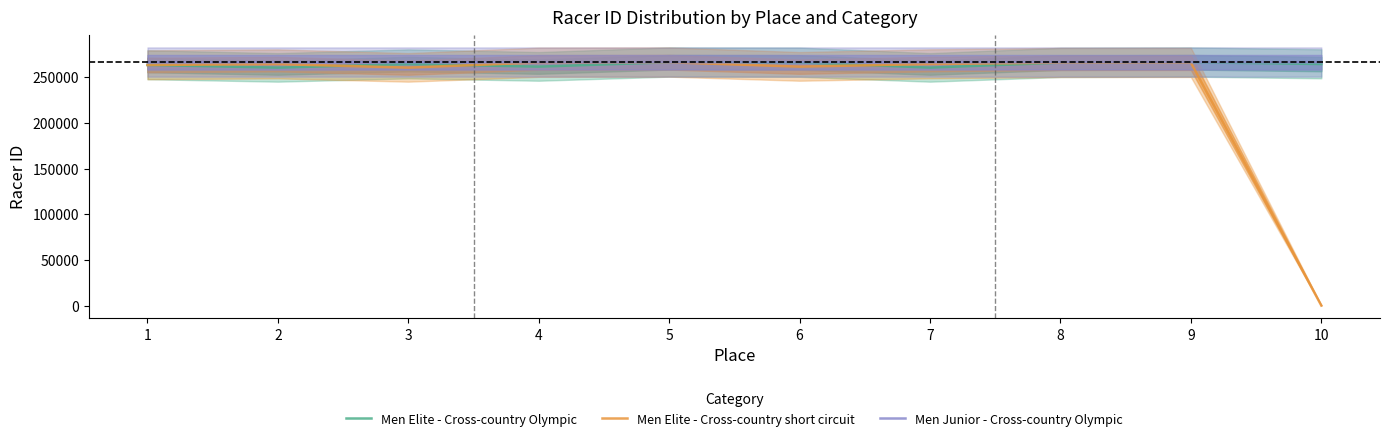

What is the difference between the Men Elite - Cross-country Olympic values at 3 and 8?

1570